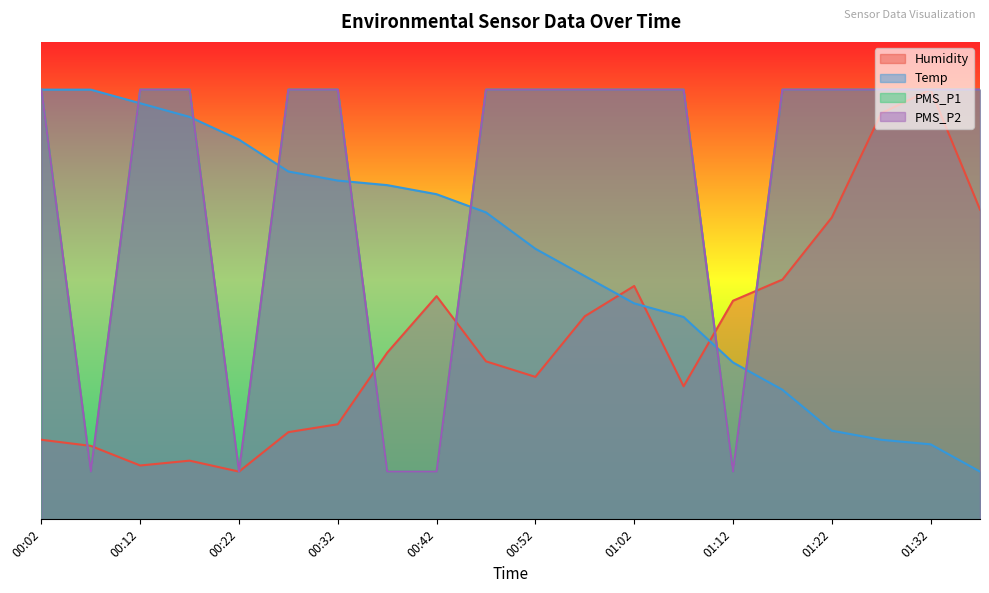

Reading right to left, list all the values displayed in this chart.

Humidity: 64.9	90.0	85.0	63.2	50.2	45.8	27.9	48.9	42.5	29.8	33.1	46.7	34.9	19.9	18.3	10.0	12.3	11.3	15.4	16.7
Temp: 10.0	15.7	16.7	18.6	27.1	32.9	42.4	45.2	51.0	56.7	64.3	68.1	70.0	71.0	72.9	79.5	84.3	87.1	90.0	90.0
PMS_P1: 90.0	90.0	90.0	90.0	90.0	10.0	90.0	90.0	90.0	90.0	90.0	10.0	10.0	90.0	90.0	10.0	90.0	90.0	10.0	90.0
PMS_P2: 90.0	90.0	90.0	90.0	90.0	10.0	90.0	90.0	90.0	90.0	90.0	10.0	10.0	90.0	90.0	10.0	90.0	90.0	10.0	90.0